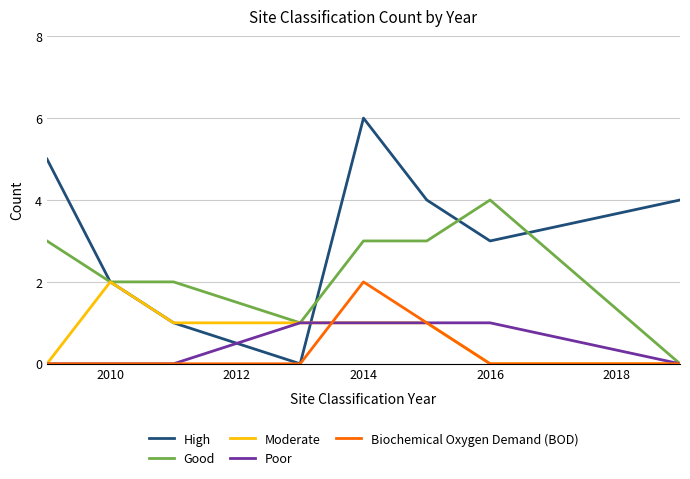

Which series has the widest spread of values?

High